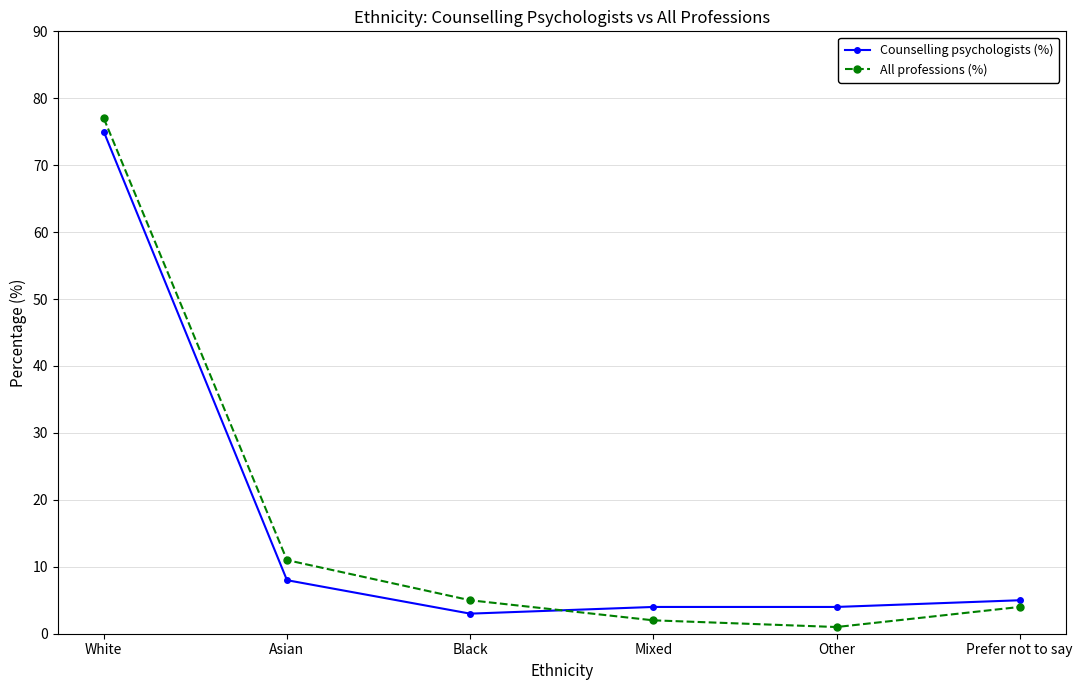

Is the value of All professions (%) at Black greater than the value of Counselling psychologists (%) at White?

No